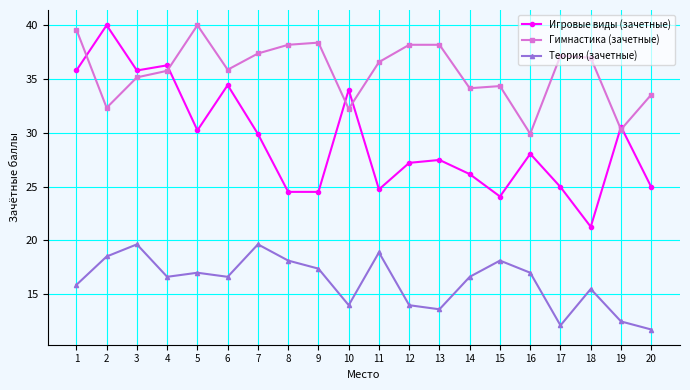

Between which two adjacent categories do Игровые виды (зачетные) and Гимнастика (зачетные) first intersect?

1 and 2